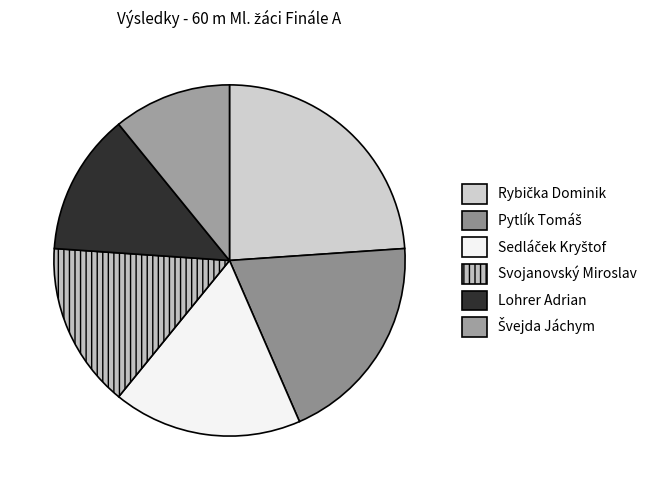

To the nearest percent, what portion does Švejda Jáchym represent?

11%